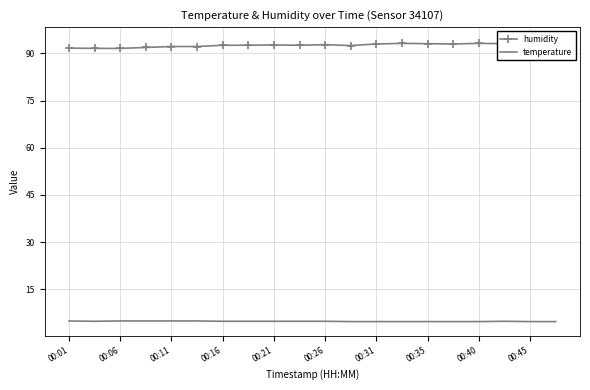

Is it true that temperature equals 1.7 at 00:06?

False